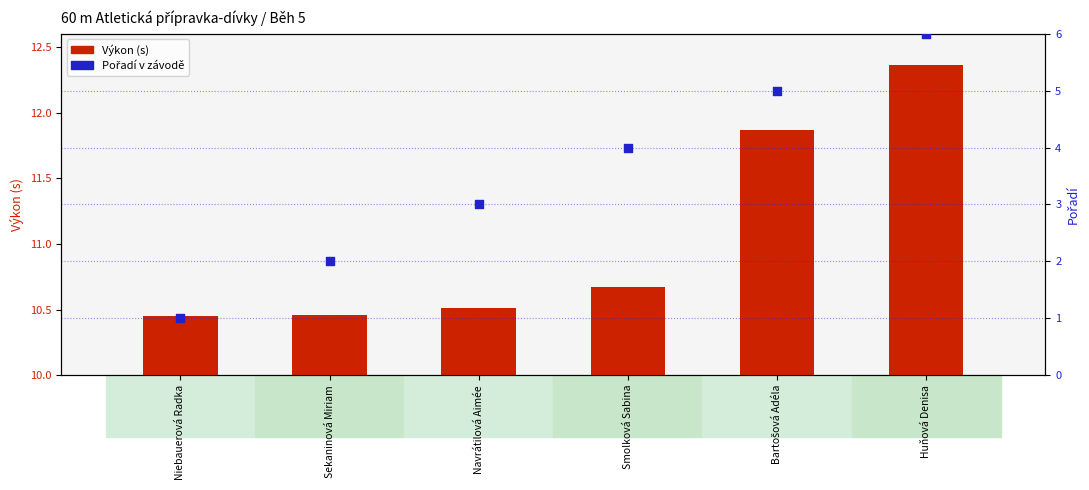

Which series contains the lowest Y value?

Výkon (offset)